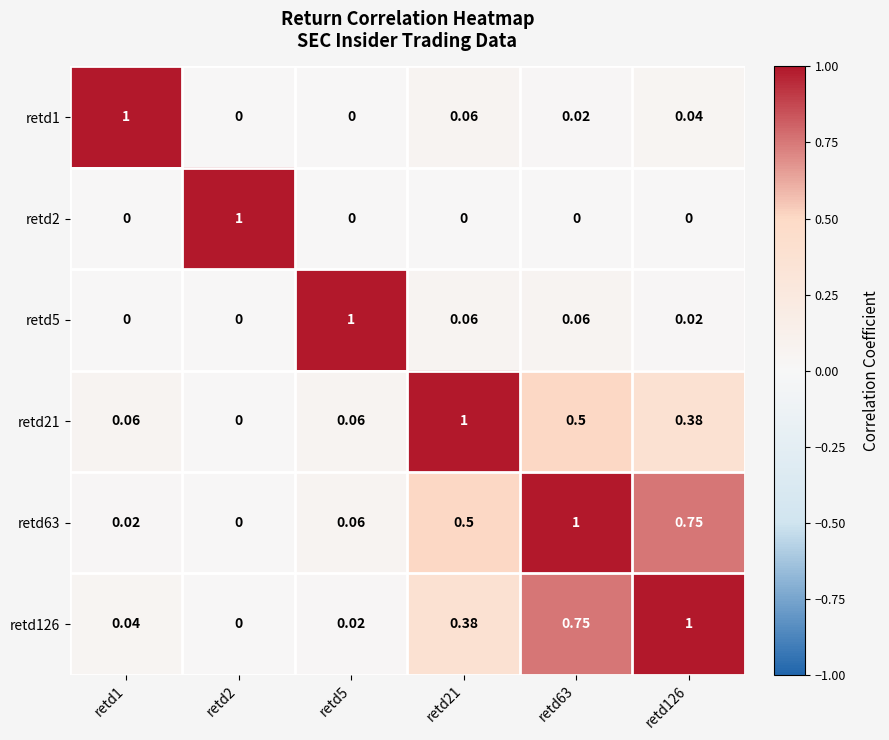

Is the value of retd1 at retd1 greater than the value of retd5 at retd2?

Yes